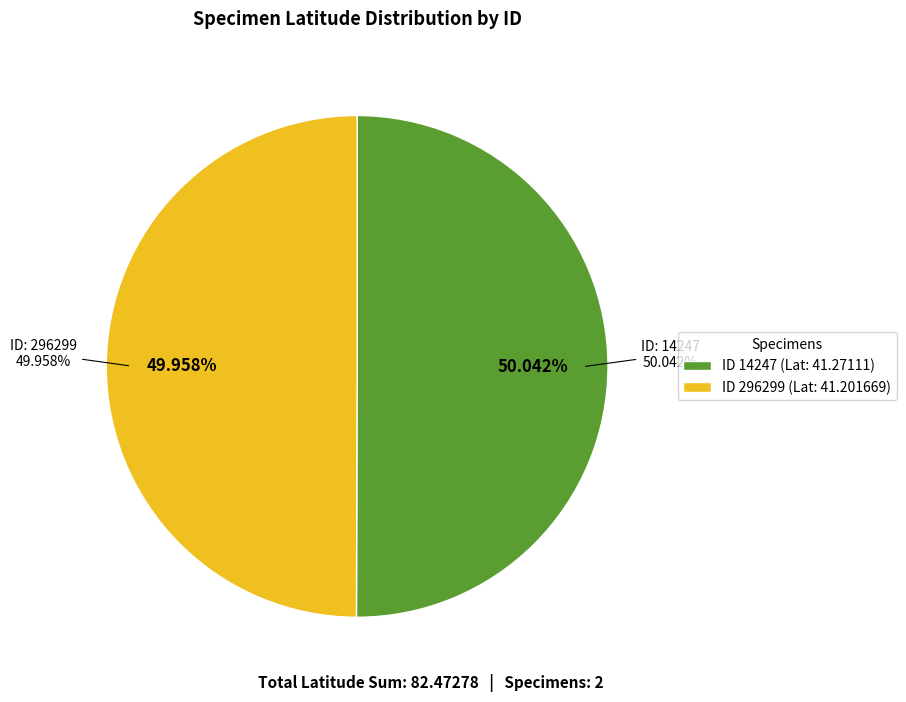

Rank the categories by value from highest to lowest.

14247, 296299